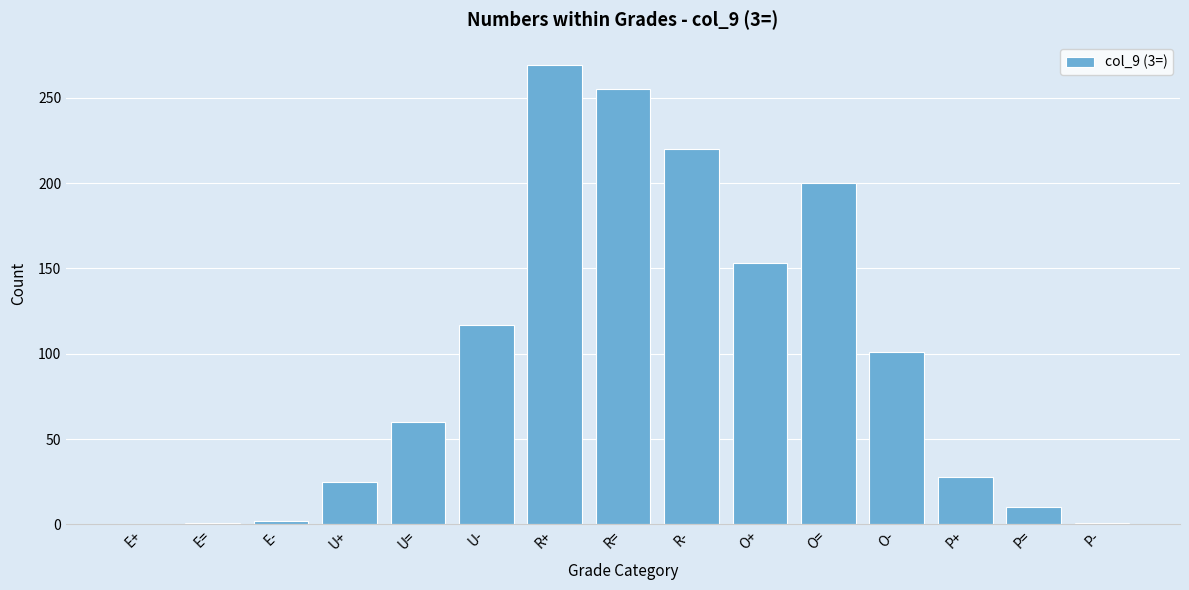

At which category does the chart reach its peak across all series?

R+